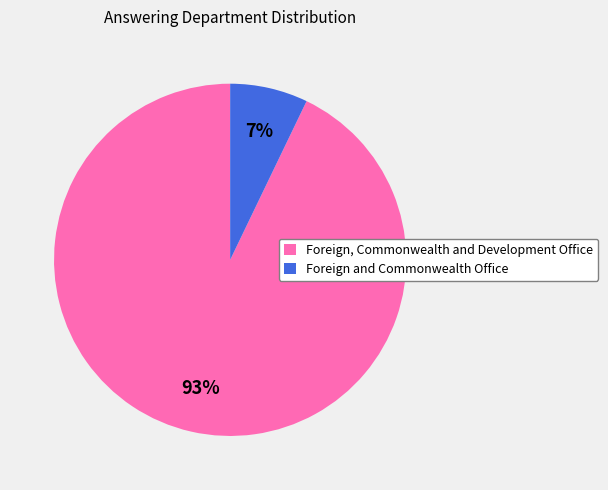

Which category has the biggest portion of the pie?

Foreign, Commonwealth and Development Office